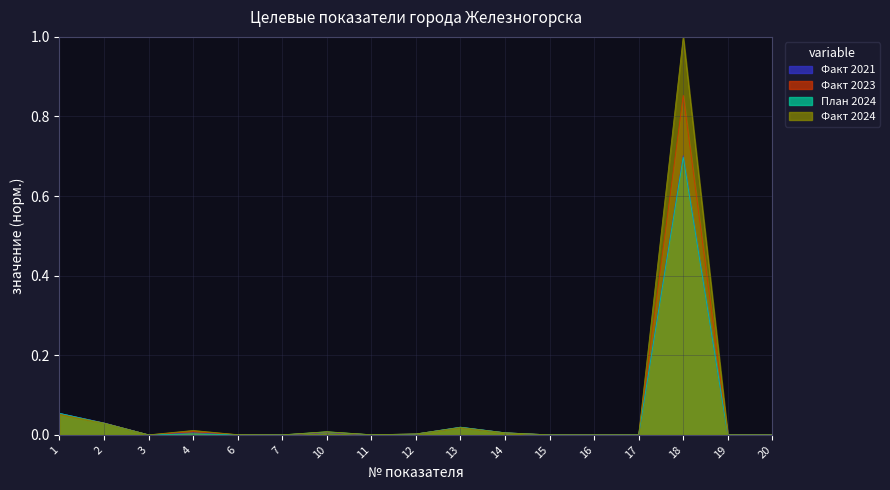

The План 2024 series shows 0.0 at 10. True or false?

True